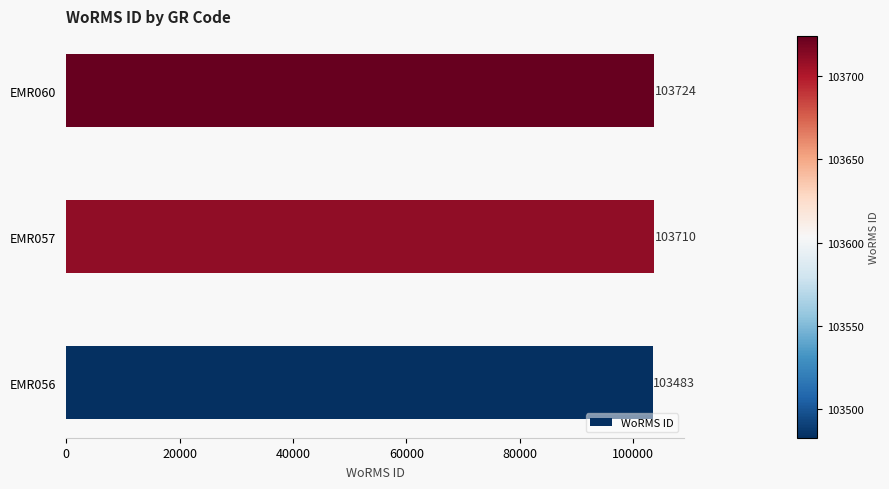

Where is the data nearest to the value 103603?

EMR057